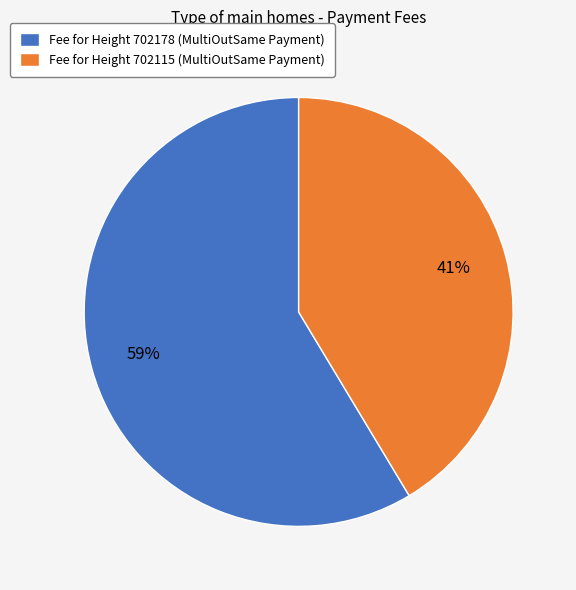

Which slice represents more than half of the pie?

Fee for Height 702178 (MultiOutSame Payment)